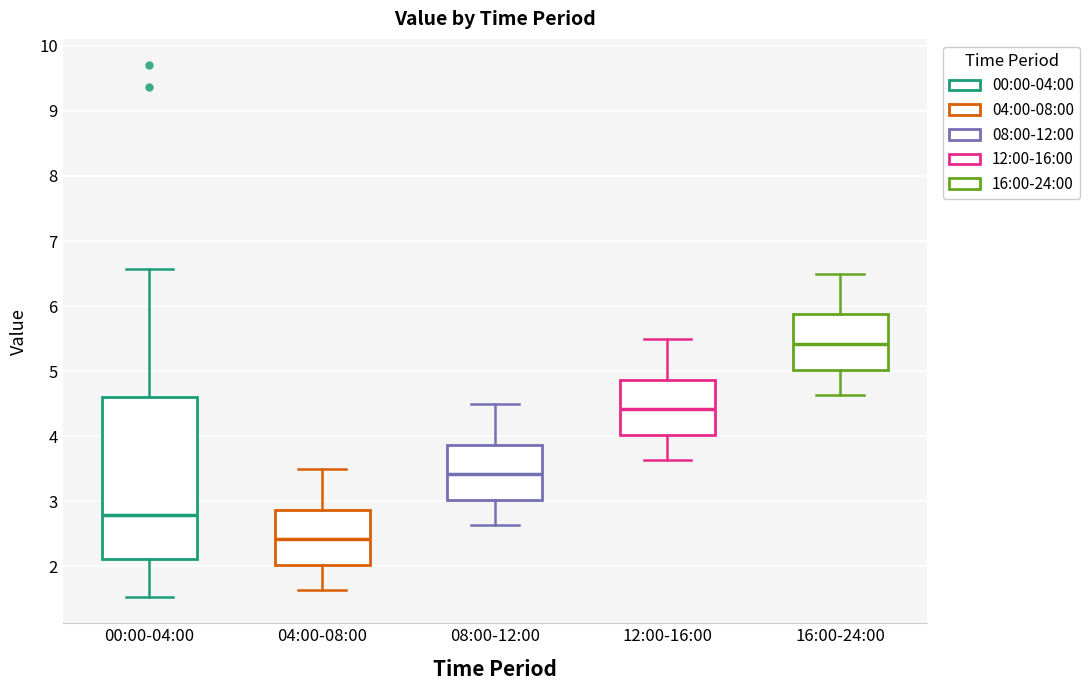

Reading left to right, transcribe this box plot: for each box, give where its median line is, the range the box spans, and where its two whiskers end, as read against the y-axis. The values are not printed on the chart, so give them approximately, as read against the axis.

00:00-04:00: median 2.8, box 2.1 to 4.6, whiskers 1.5 to 6.6
04:00-08:00: median 2.4, box 2.0 to 2.9, whiskers 1.6 to 3.5
08:00-12:00: median 3.4, box 3.0 to 3.9, whiskers 2.6 to 4.5
12:00-16:00: median 4.4, box 4.0 to 4.9, whiskers 3.6 to 5.5
16:00-24:00: median 5.4, box 5.0 to 5.9, whiskers 4.6 to 6.5